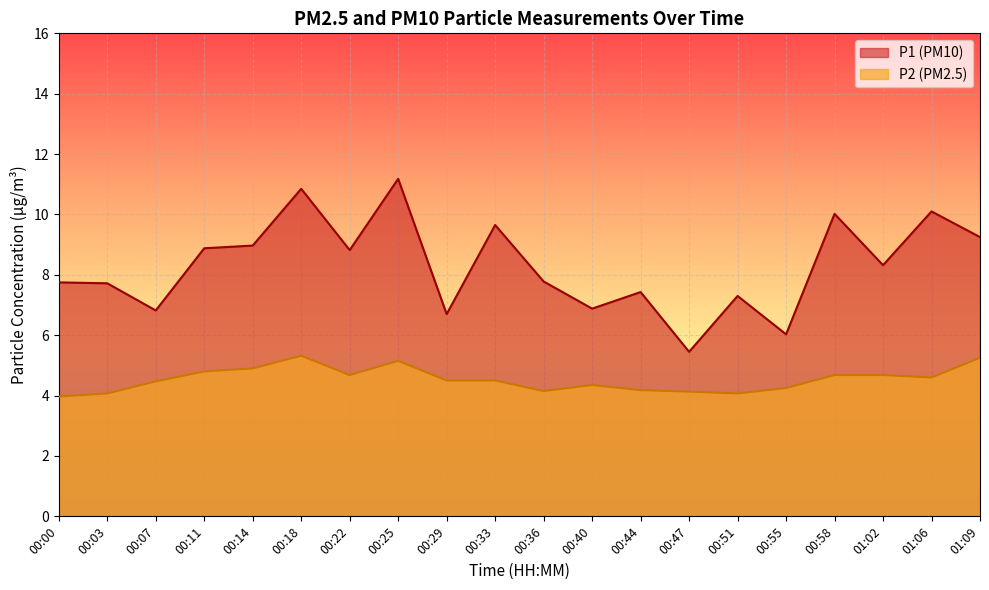

What is the difference between the P2 values at 01:09 and 00:11?

0.5